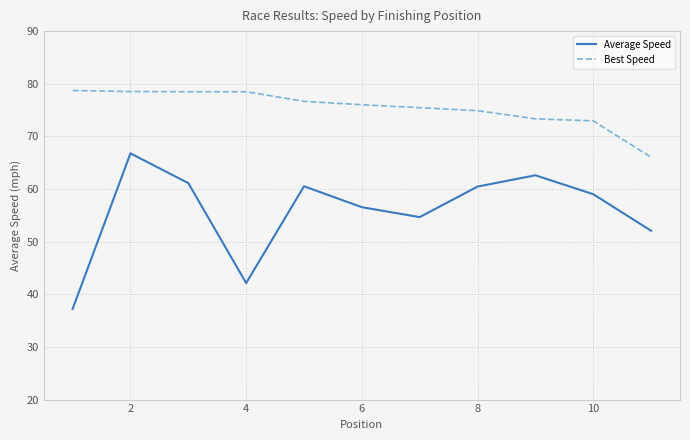

True or false: Best Speed and Average Speed intersect in this chart.

False